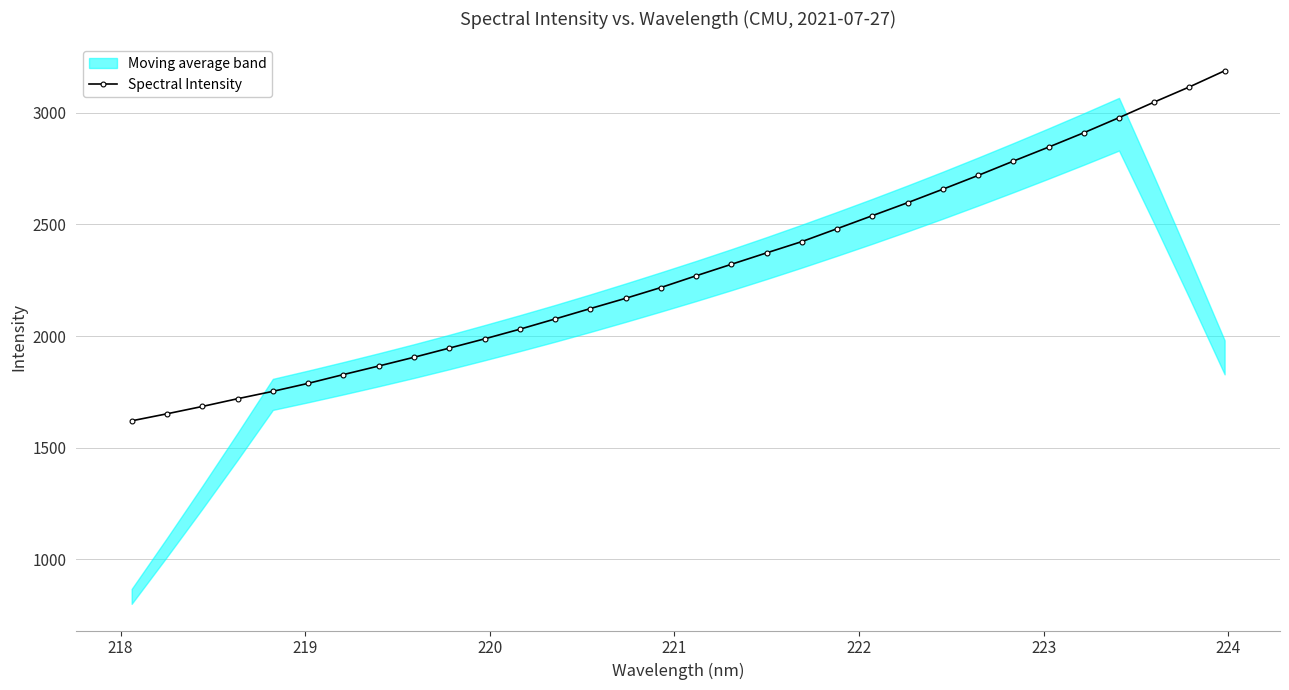

What is the value of the Spectral Intensity point at the 22nd from the left?

2539.2